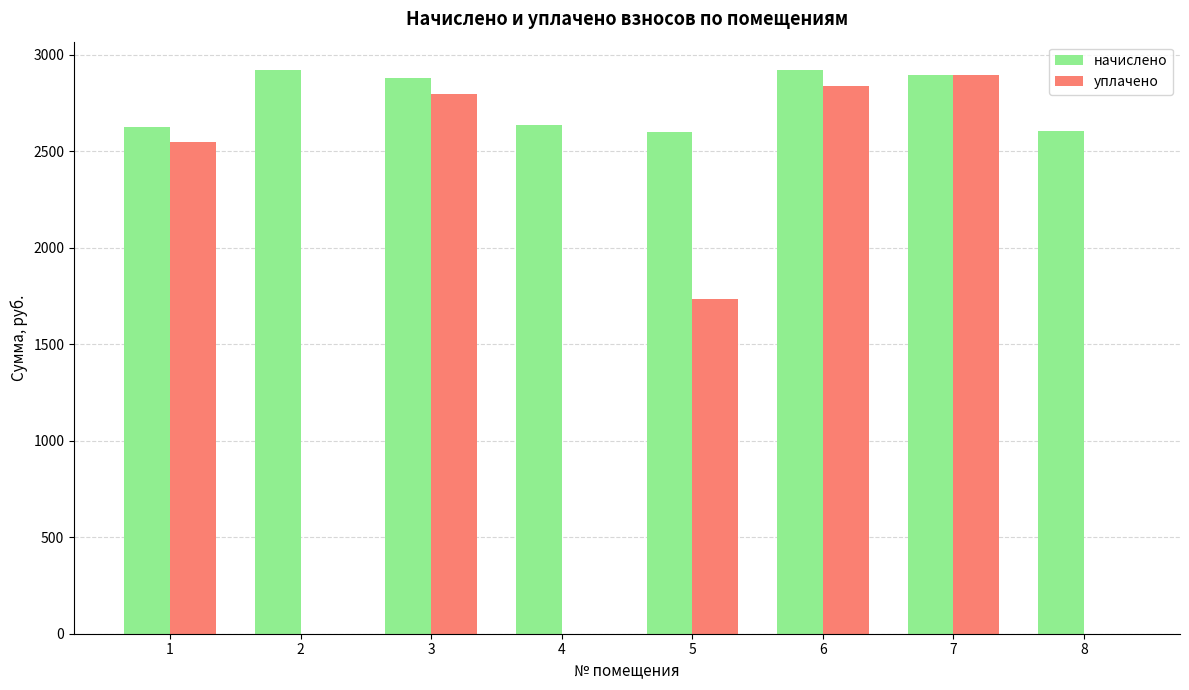

Which series has the widest spread of values?

уплачено